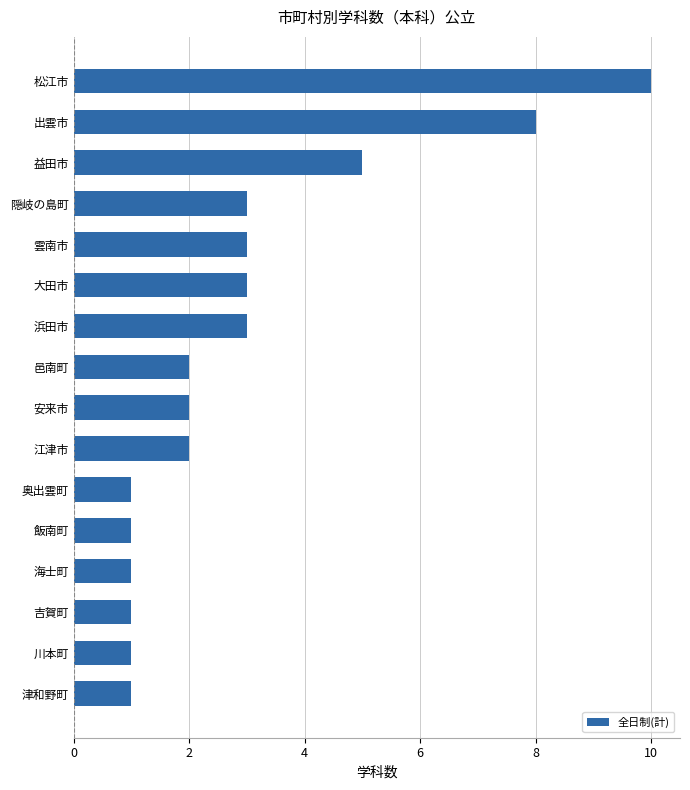

What is the average value?

3